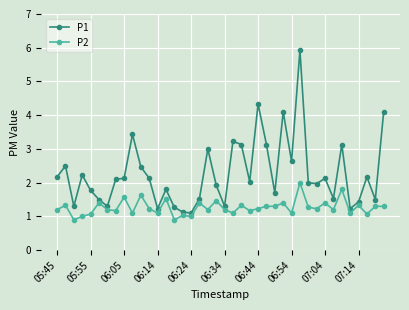

What is the lowest value of the P1 series?

1.1